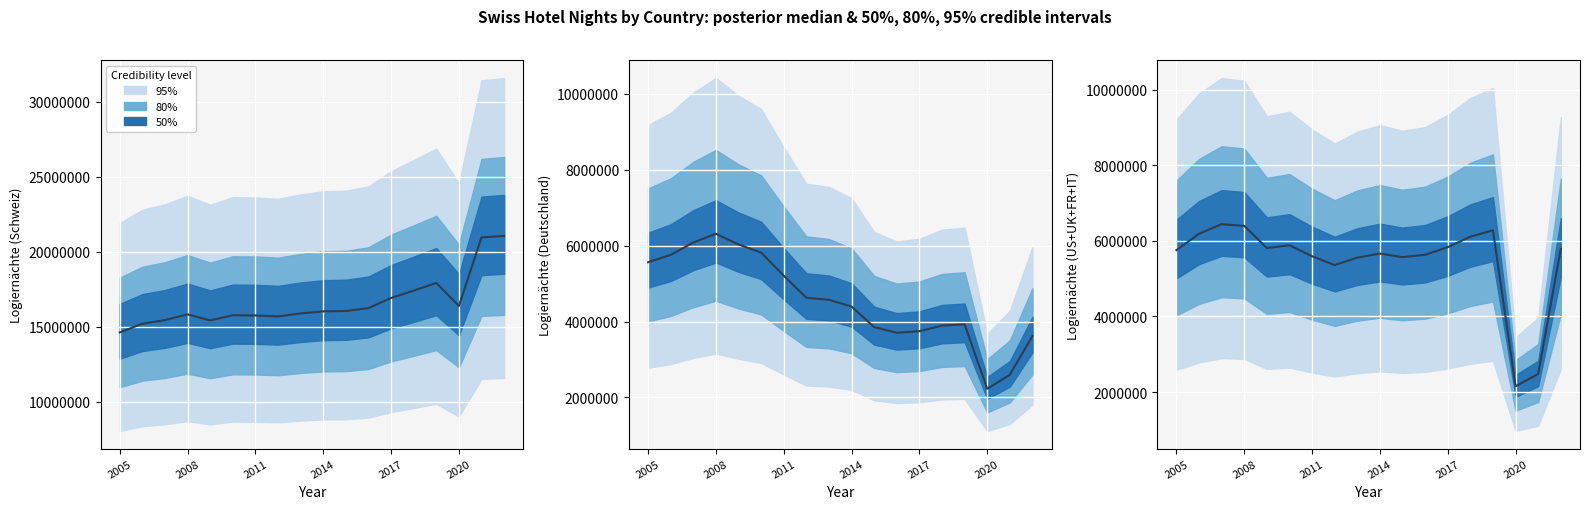

Between 2008 and 2017, which is larger?

2017